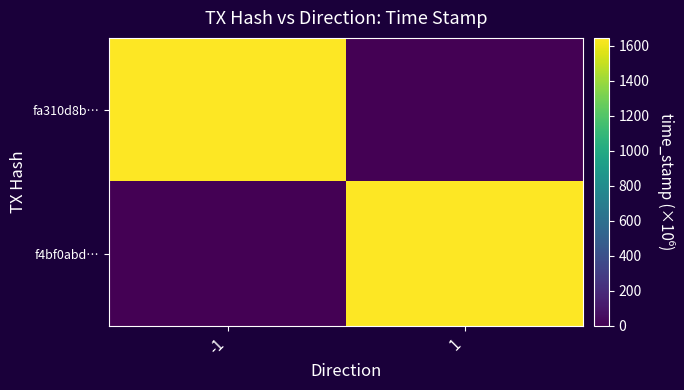

Between -1 and 1, which is larger?

-1